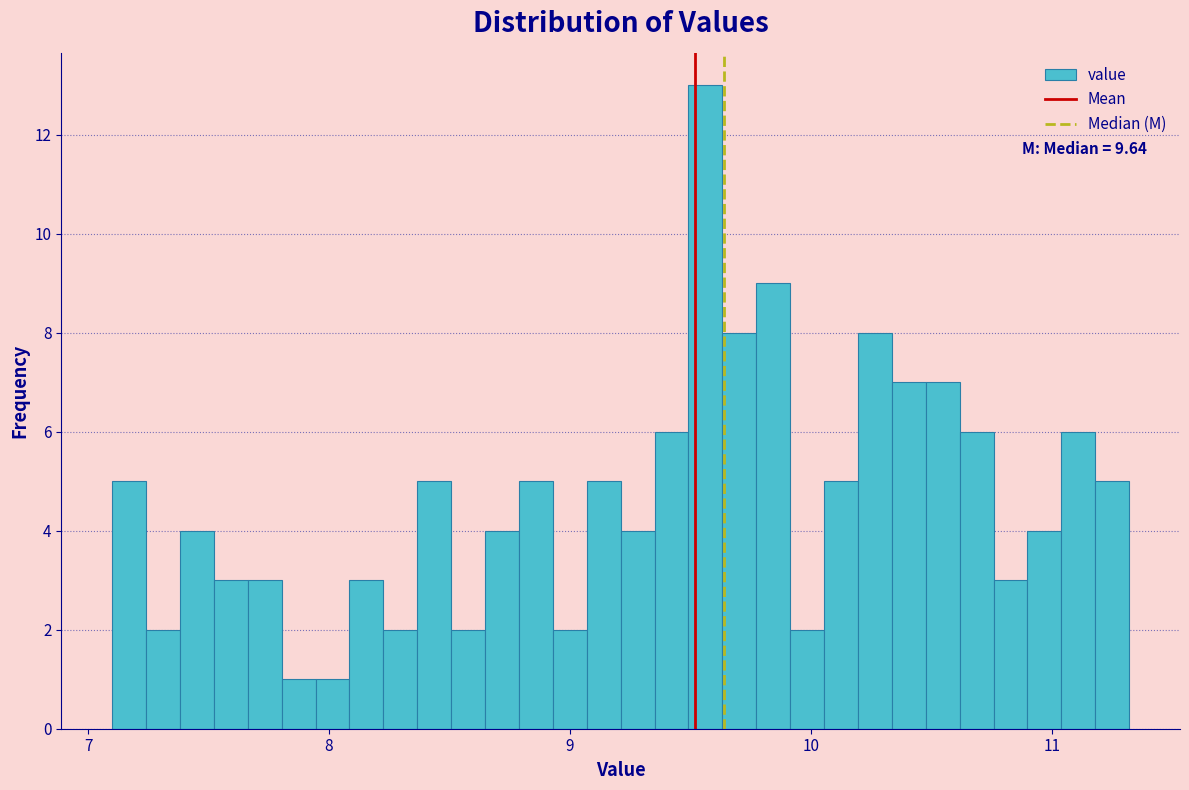

Read against the x-axis, roughly where is the centre of the tallest bar?

9.6